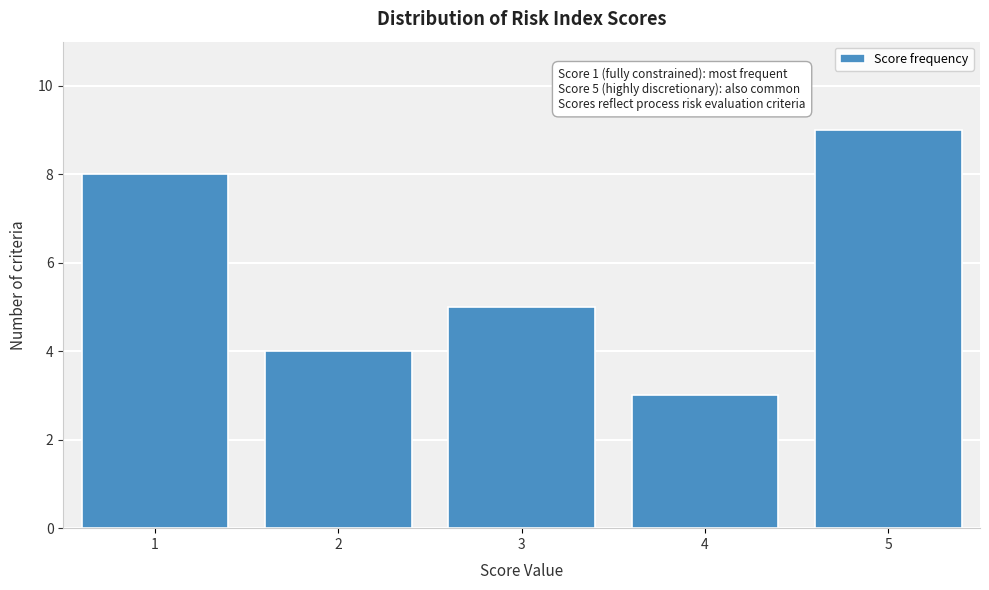

Reading left to right, extract all data points from this chart.

8	4	5	3	9